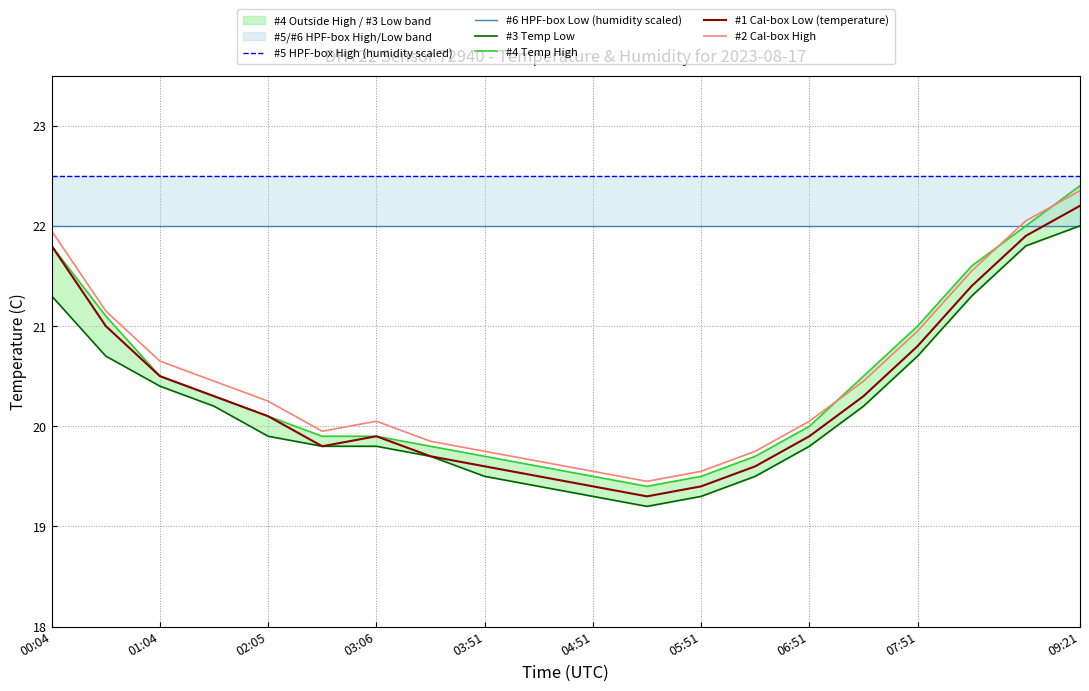

True or false: #2 Cal-box High and #1 Cal-box Low (temperature) cross at least once.

False